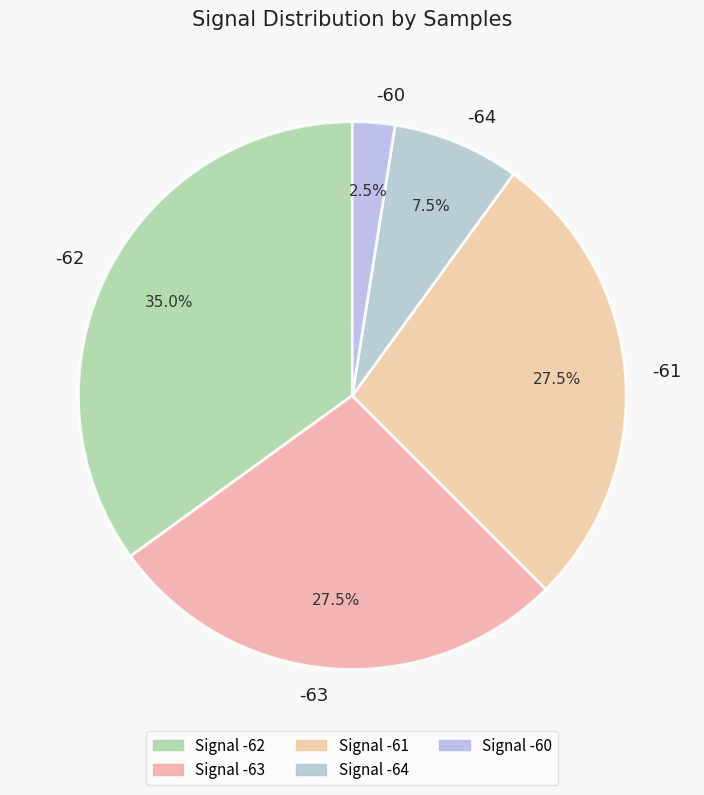

How many slices are in this pie chart?

5